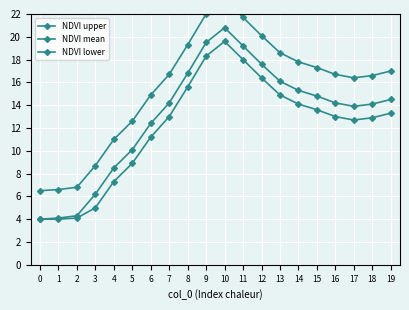

What is the highest value of the NDVI mean series?

20.8